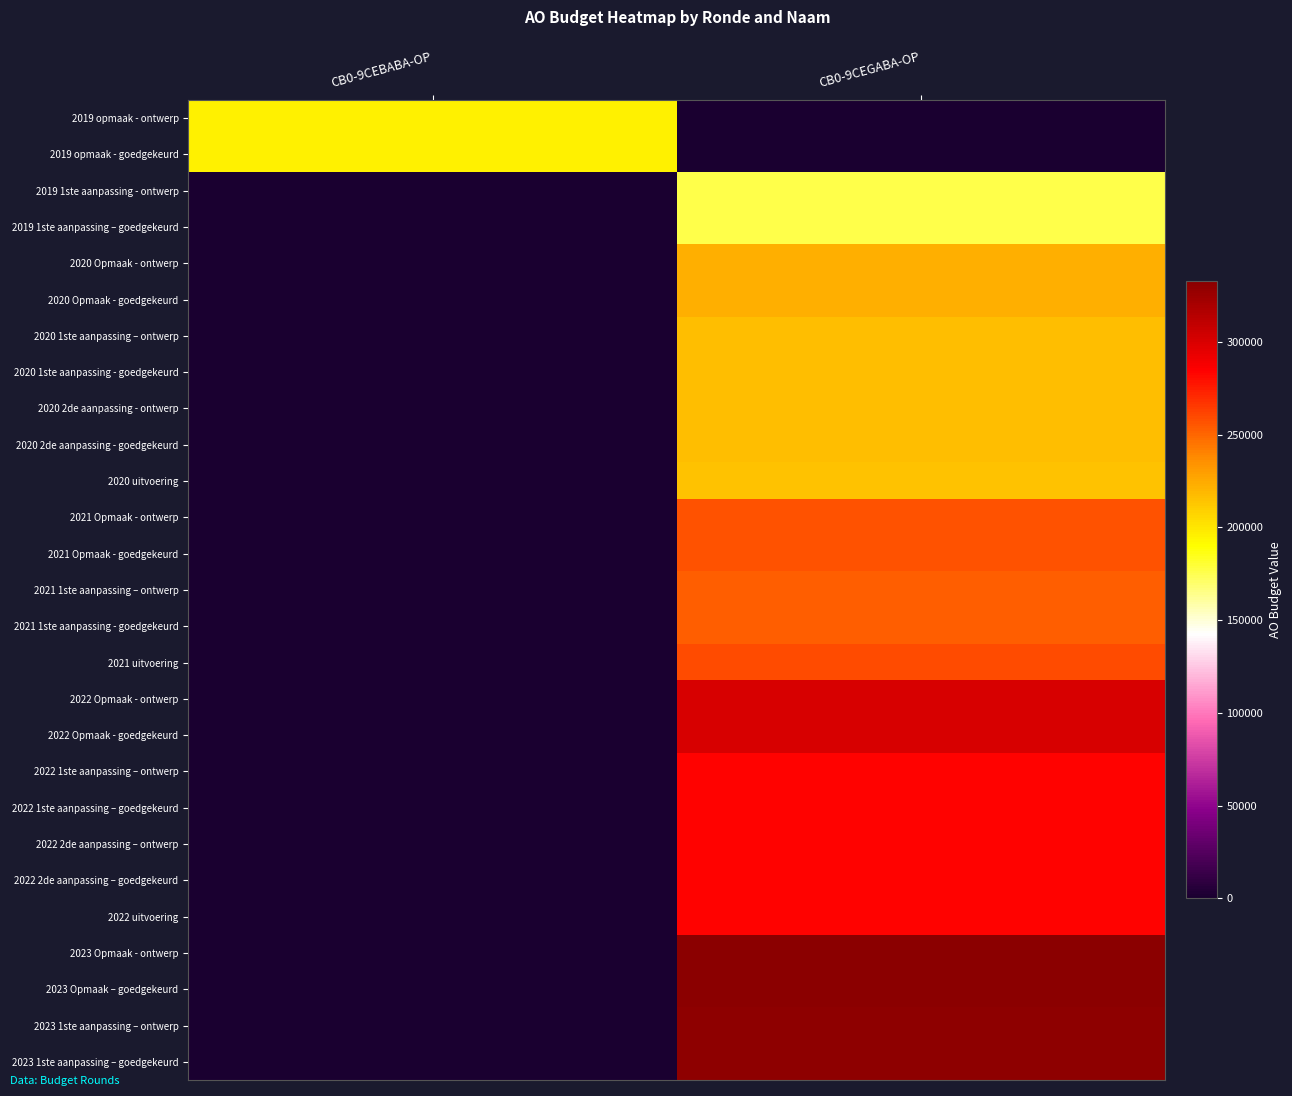

What is the spread (max minus min) of values at CB0-9CEGABA-OP?

332628